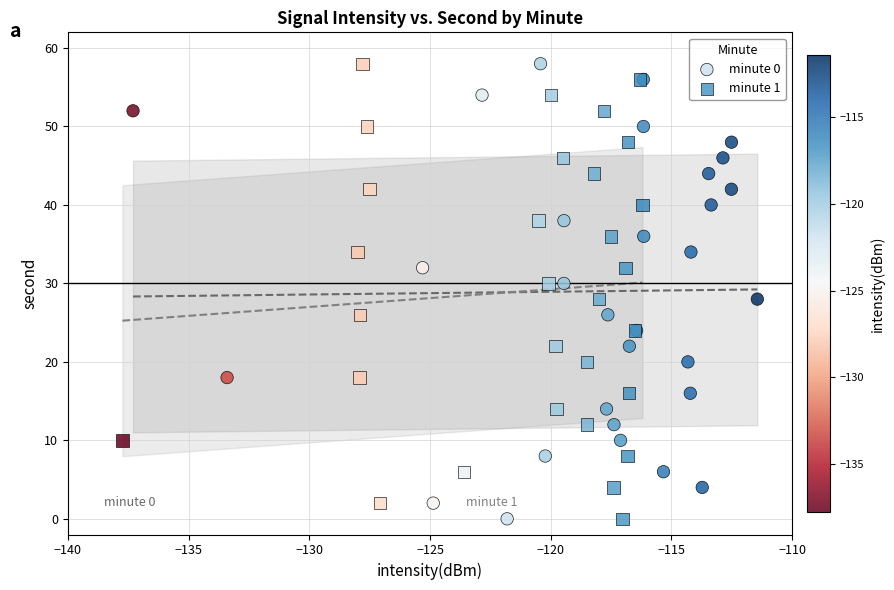

What are all the series names shown in the legend?

minute 0, minute 1